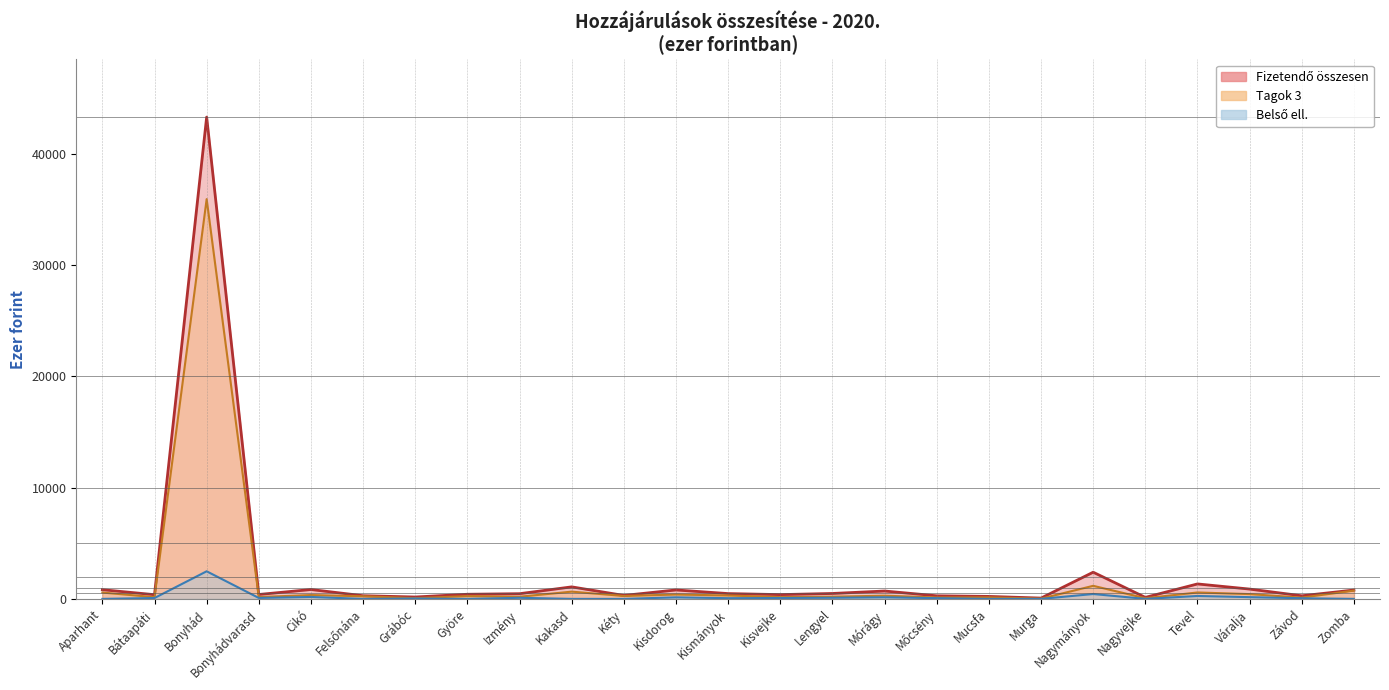

Which series has the largest total across all categories?

Fizetendő összesen